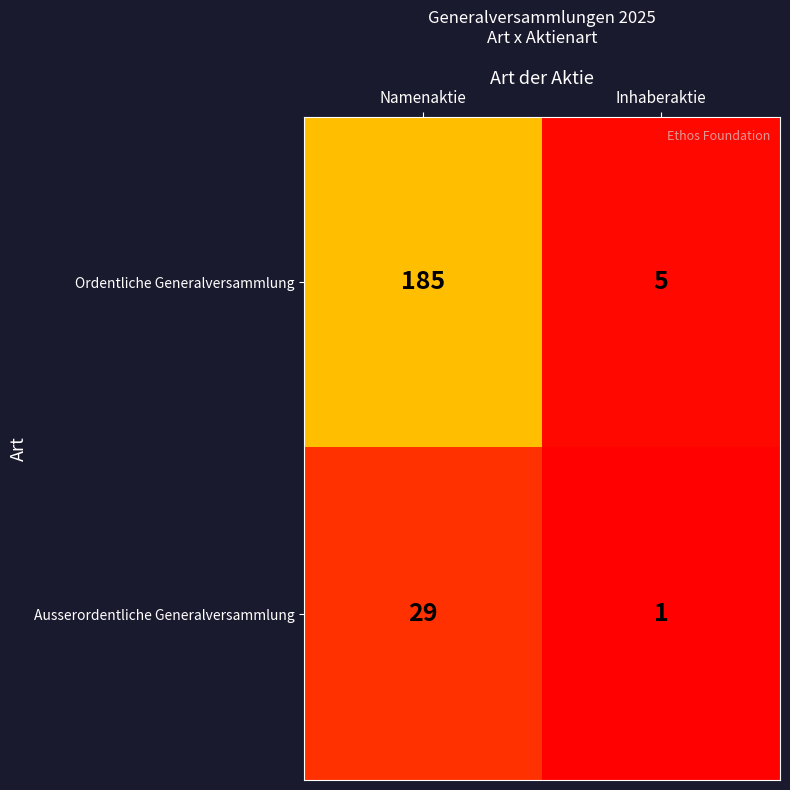

What is the difference between the Ausserordentliche Generalversammlung values at Inhaberaktie and Namenaktie?

28